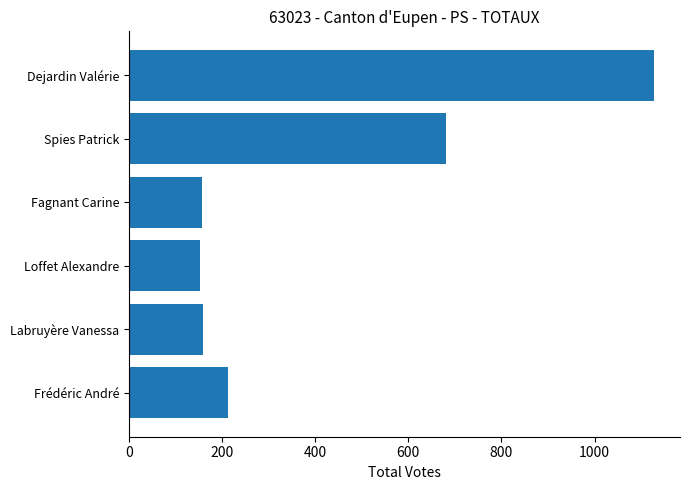

Where is the data nearest to the value 639?

Spies Patrick